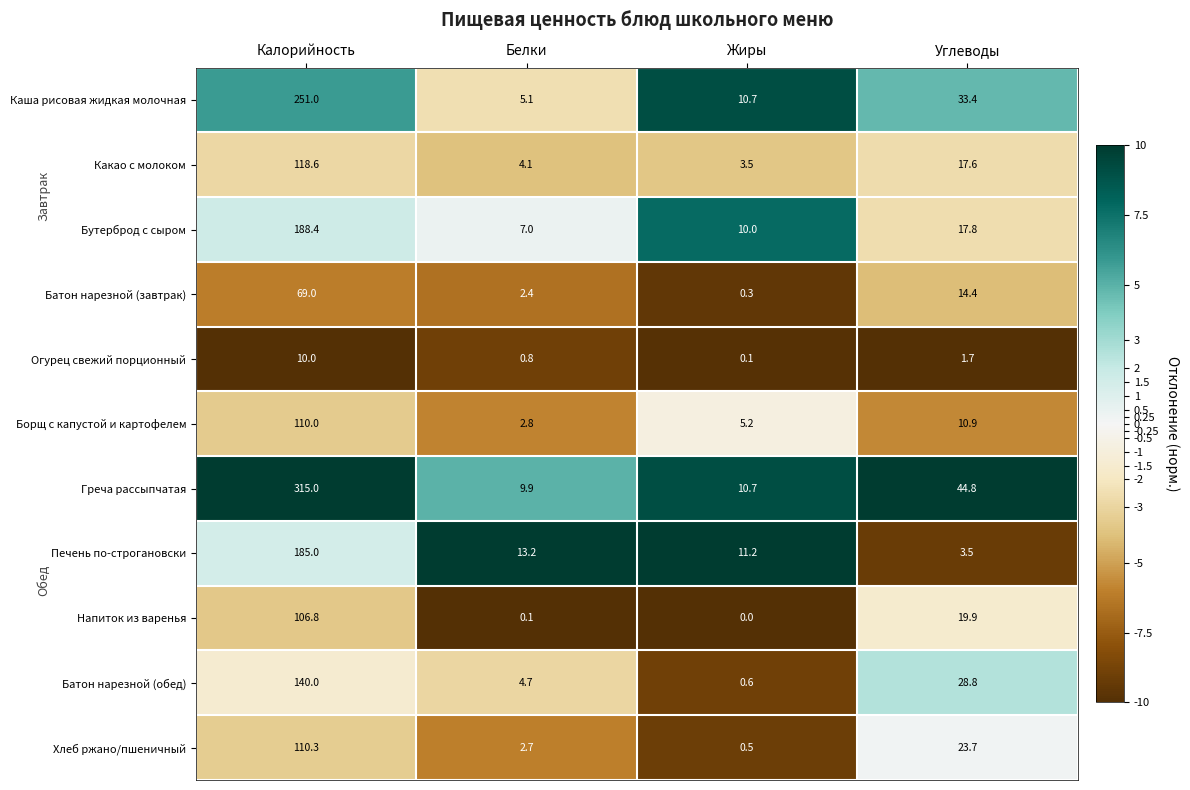

Where is Огурец свежий порционный nearest to the value 5?

Углеводы